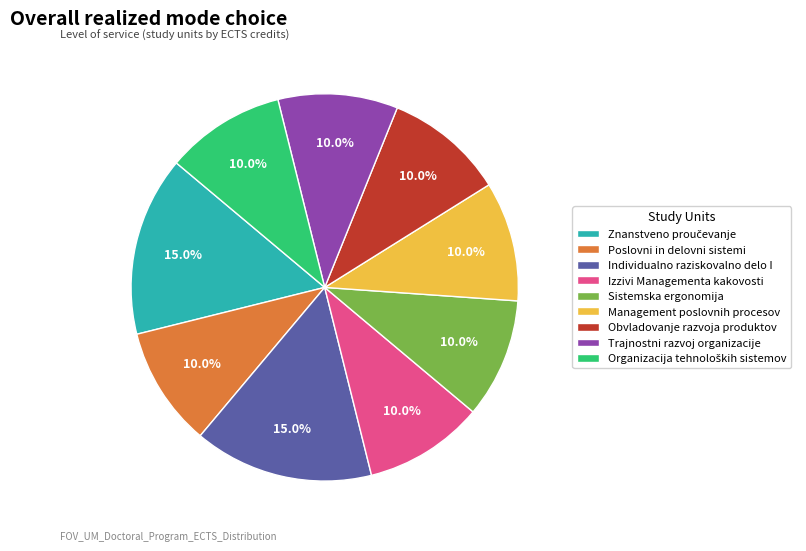

True or false: Izzivi Managementa kakovosti accounts for 10% of the total.

True